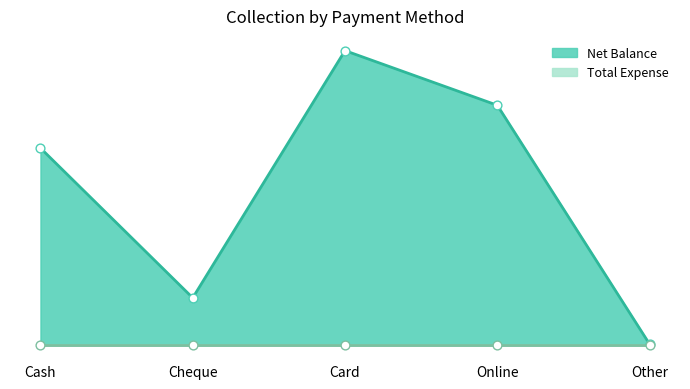

Approximately how many times larger is the value at Cash compared to Cheque?

4.1